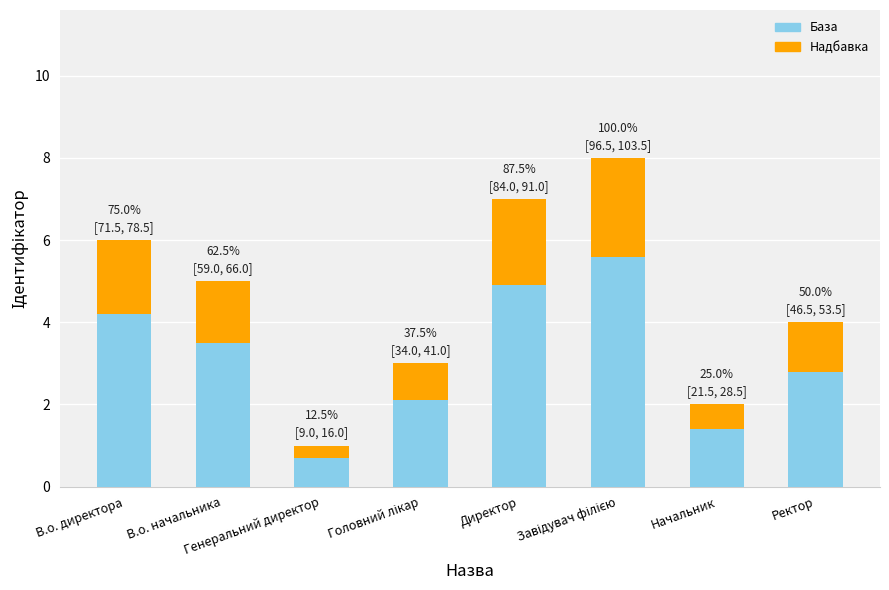

Which has a higher value, Начальник or В.о. начальника?

В.о. начальника